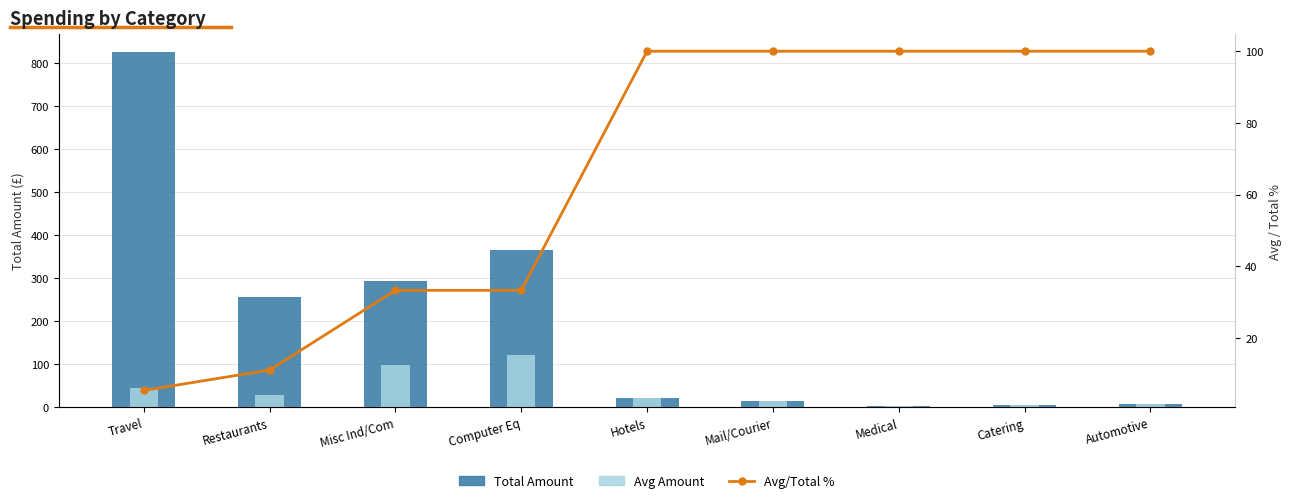

Is it true that Total Amount equals 6.3 at Catering?

True